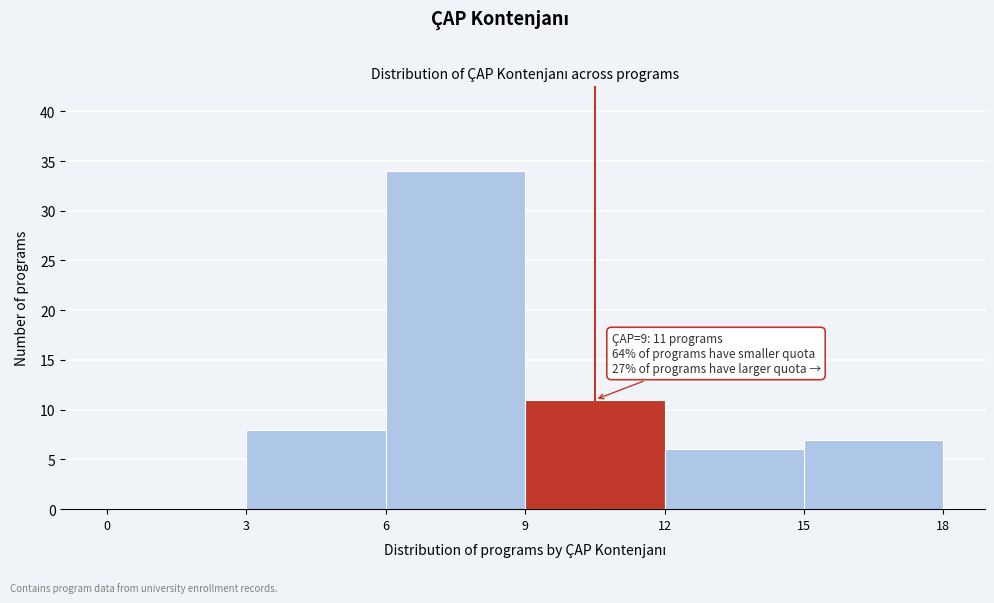

Over which range of the x-axis is the bar tallest?

6 to 9